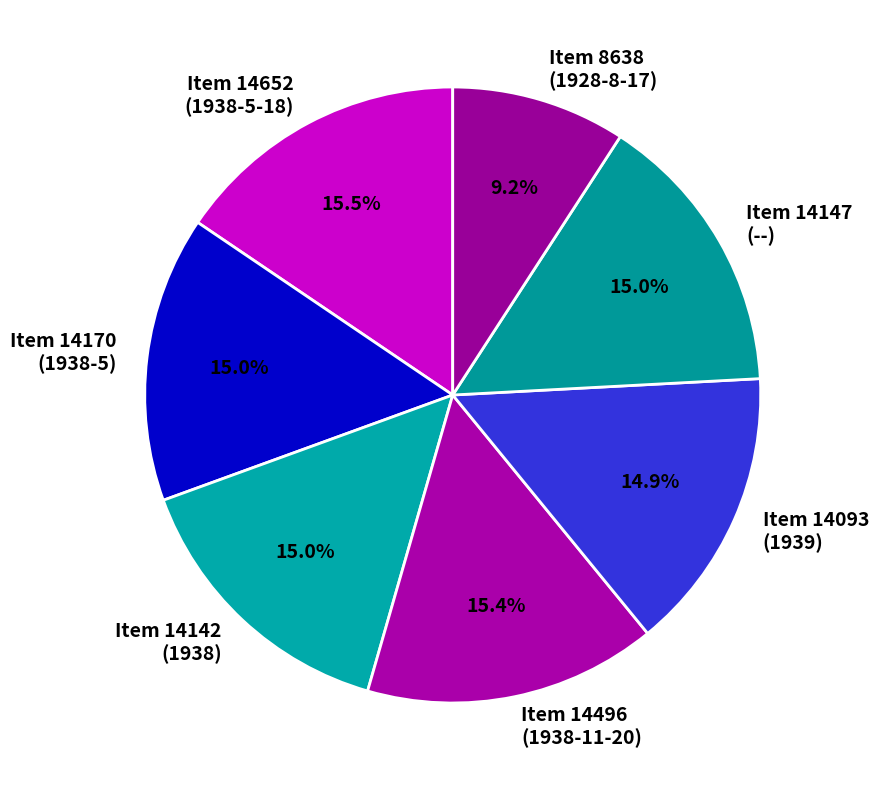

Does Item 14147 (--) account for over 50% of the chart?

No